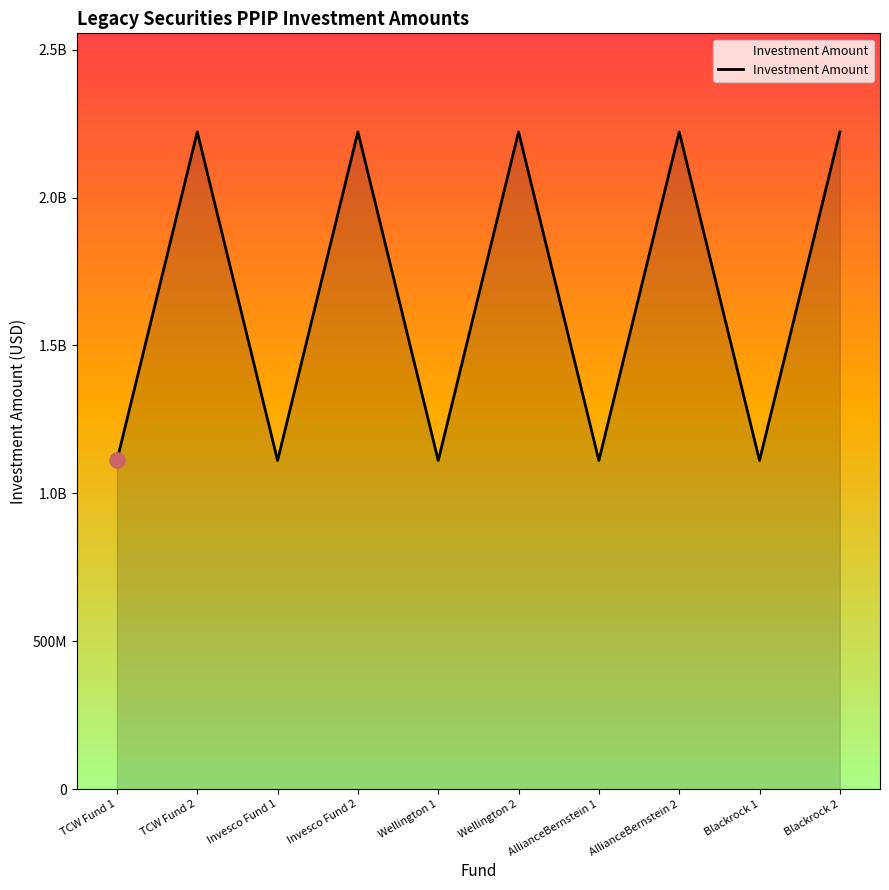

Approximately how many times larger is the value at Wellington 1 compared to Invesco Fund 1?

1.0